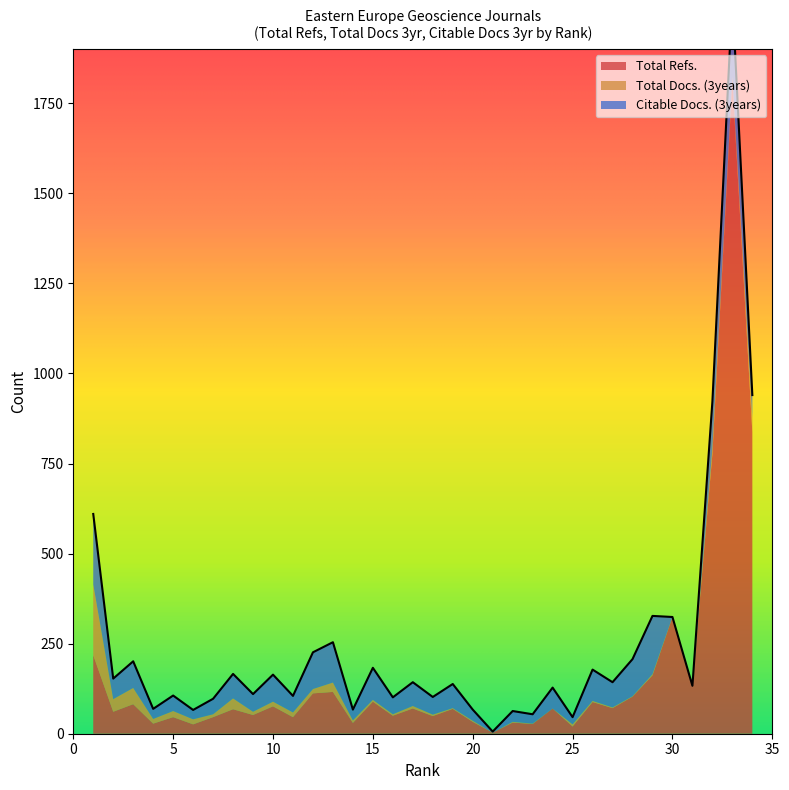

How many interior local peaks does the Citable Docs. (3years) series have?

13